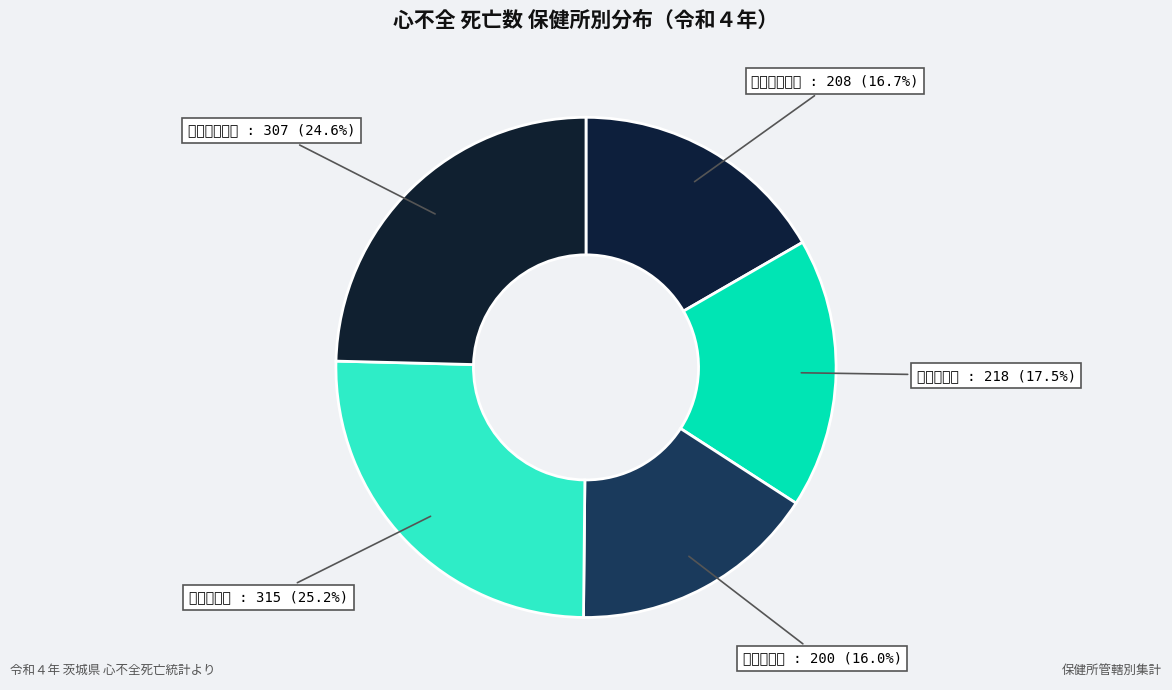

Which has a higher value, 竜ケ崎保健所 or 水戸市保健所?

竜ケ崎保健所